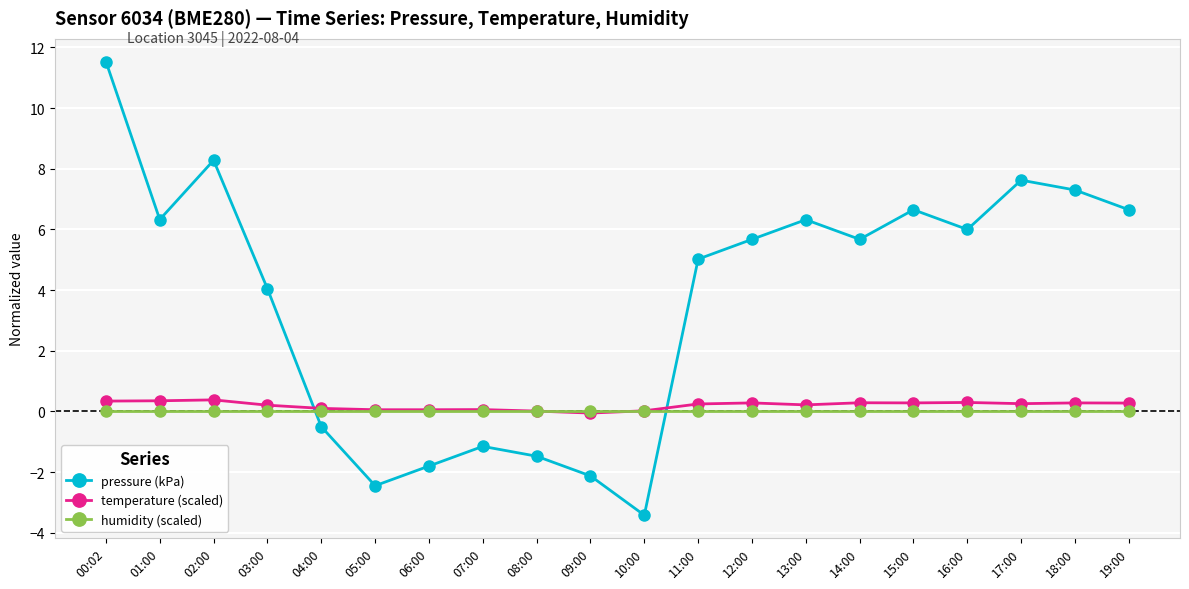

In pressure (kPa), how many points are higher than both neighbors (excluding endpoints)?

5